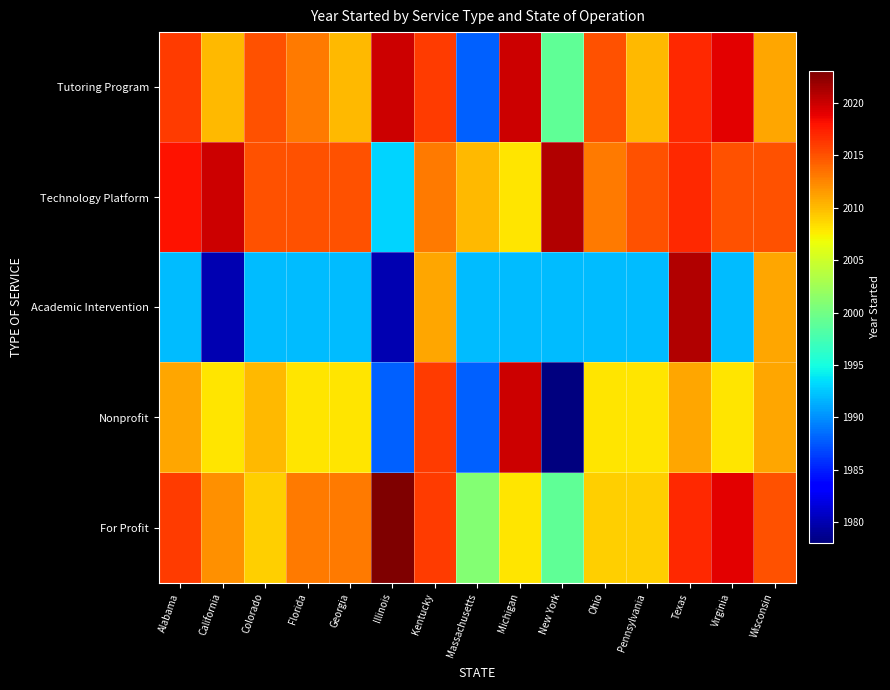

At New York, list the series in order from largest to smallest.

Technology Platform, Tutoring Program, For Profit, Academic Intervention, Nonprofit